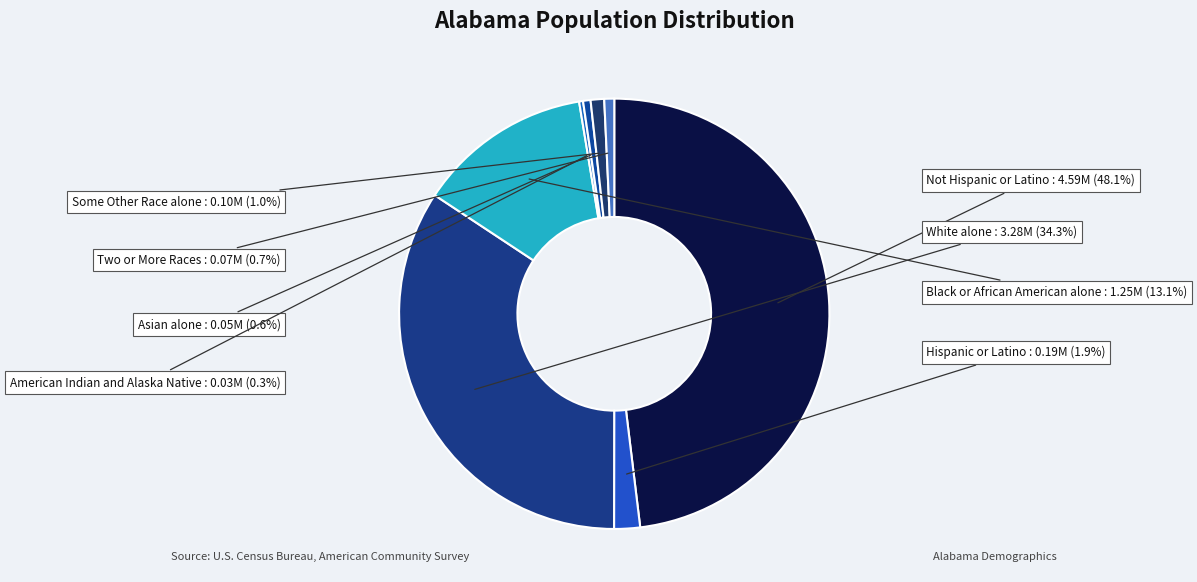

Is there any slice that represents more than half of the pie?

No